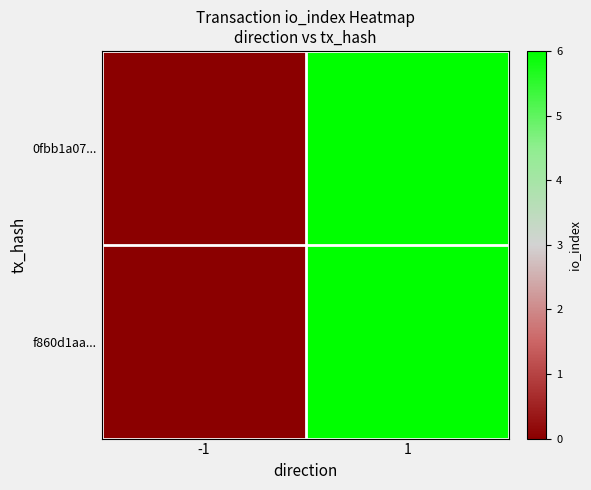

Which category has the highest value across all series?

1